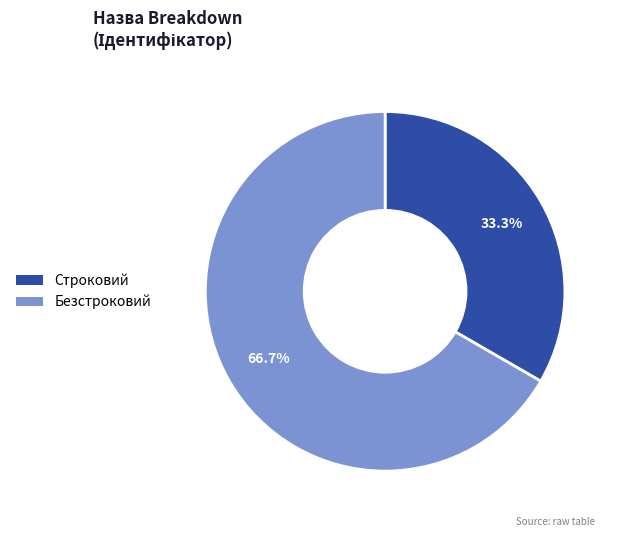

Combined, what portion of the pie is Строковий and Безстроковий?

100.0%